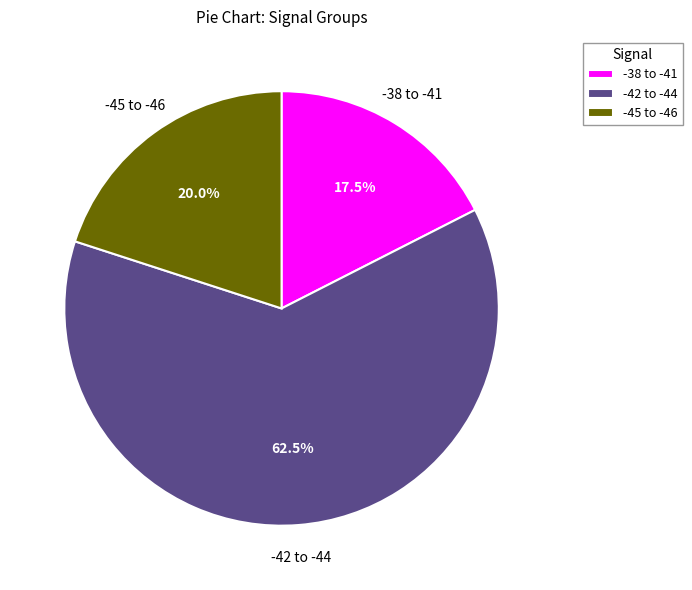

Count the number of slices in the pie.

3